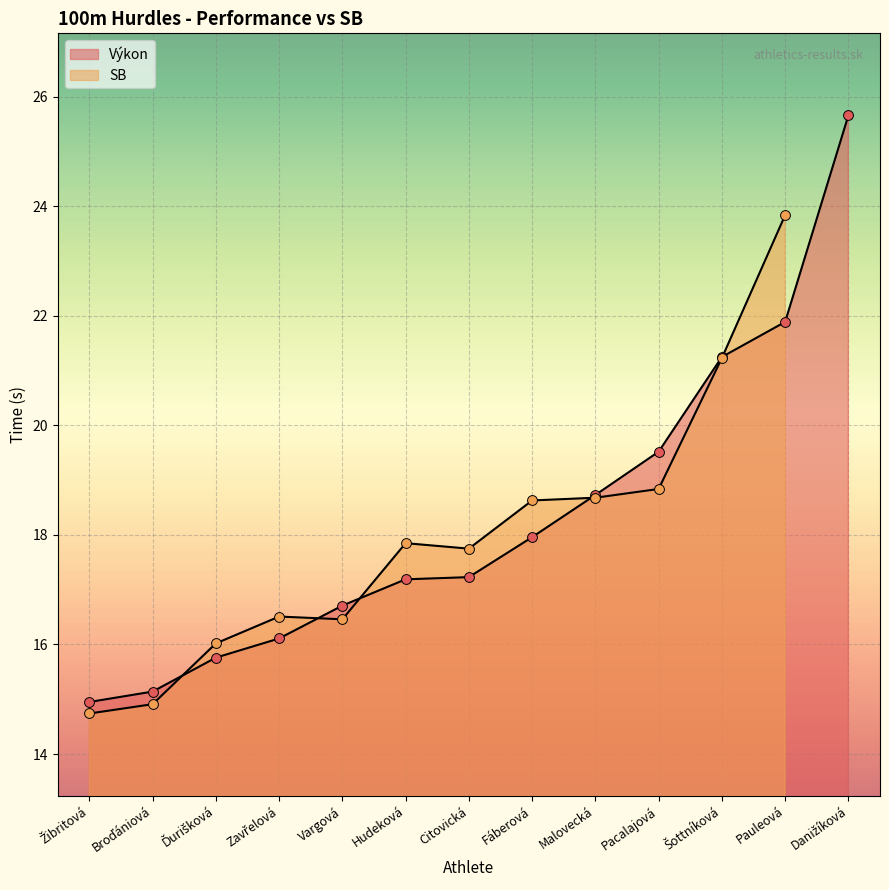

What is the change in value from Hudeková to Pauleová?

+4.7